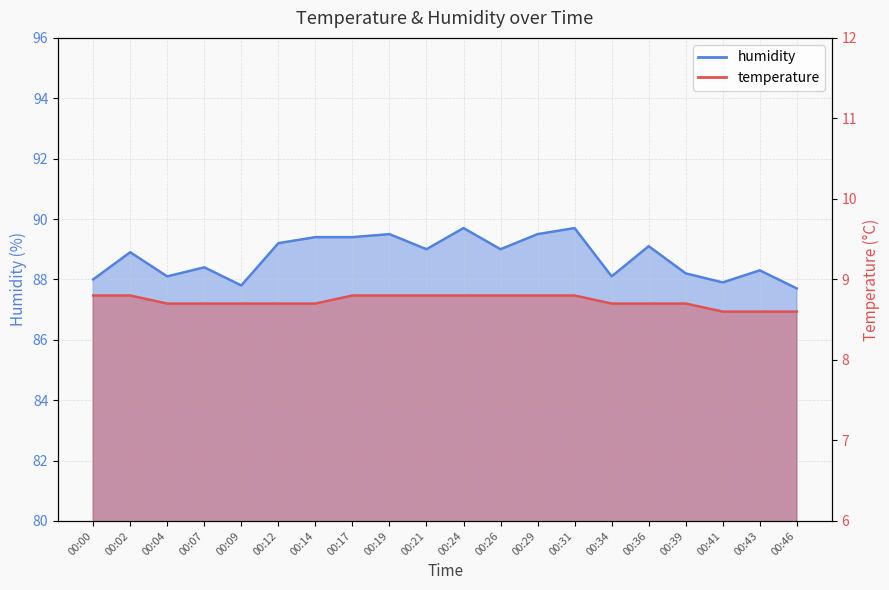

What is the value of the humidity point at the 18th from the left?

87.9